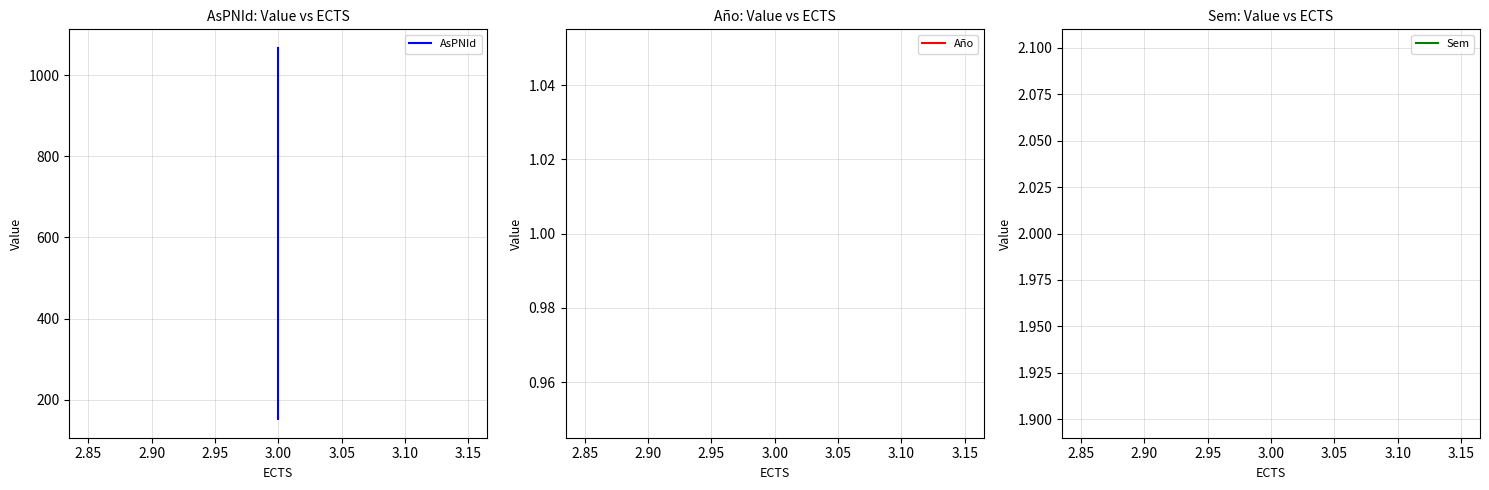

Reading left to right, transcribe all the data shown in this chart.

AsPNId: 1067	153	152	157
Año: 1	1	1	1
Sem: 2	2	2	2